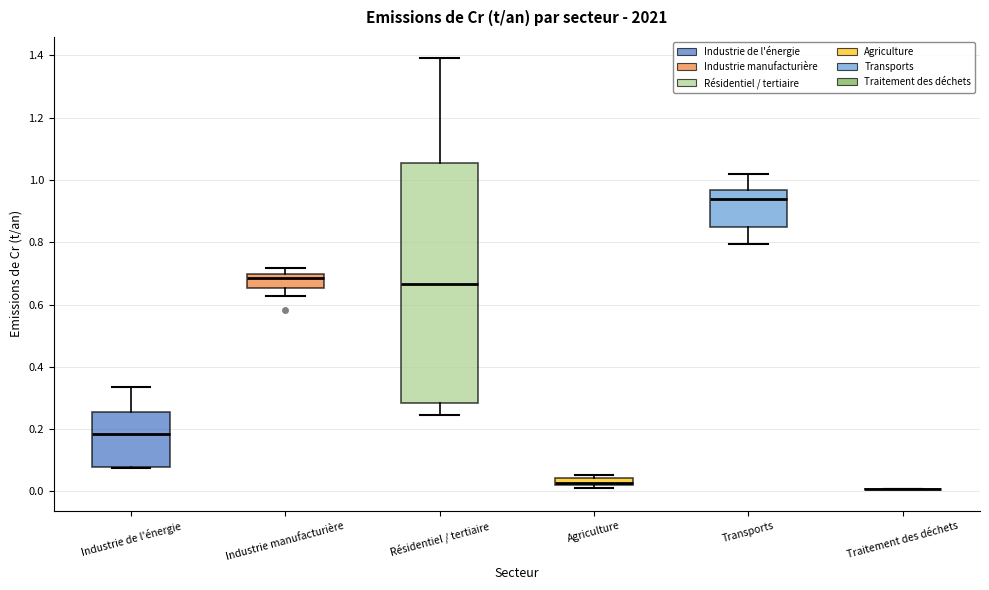

Which box is the tallest, from its lower edge to its upper edge?

Résidentiel / tertiaire